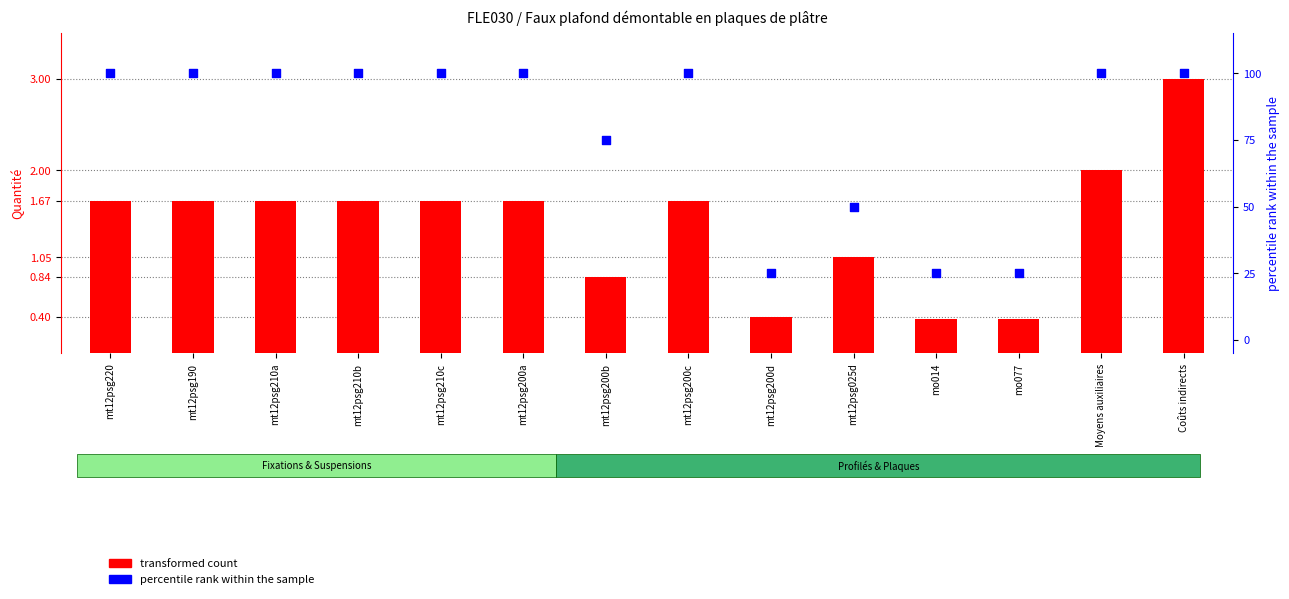

Which series has the widest spread of Y values?

percentile rank within the sample